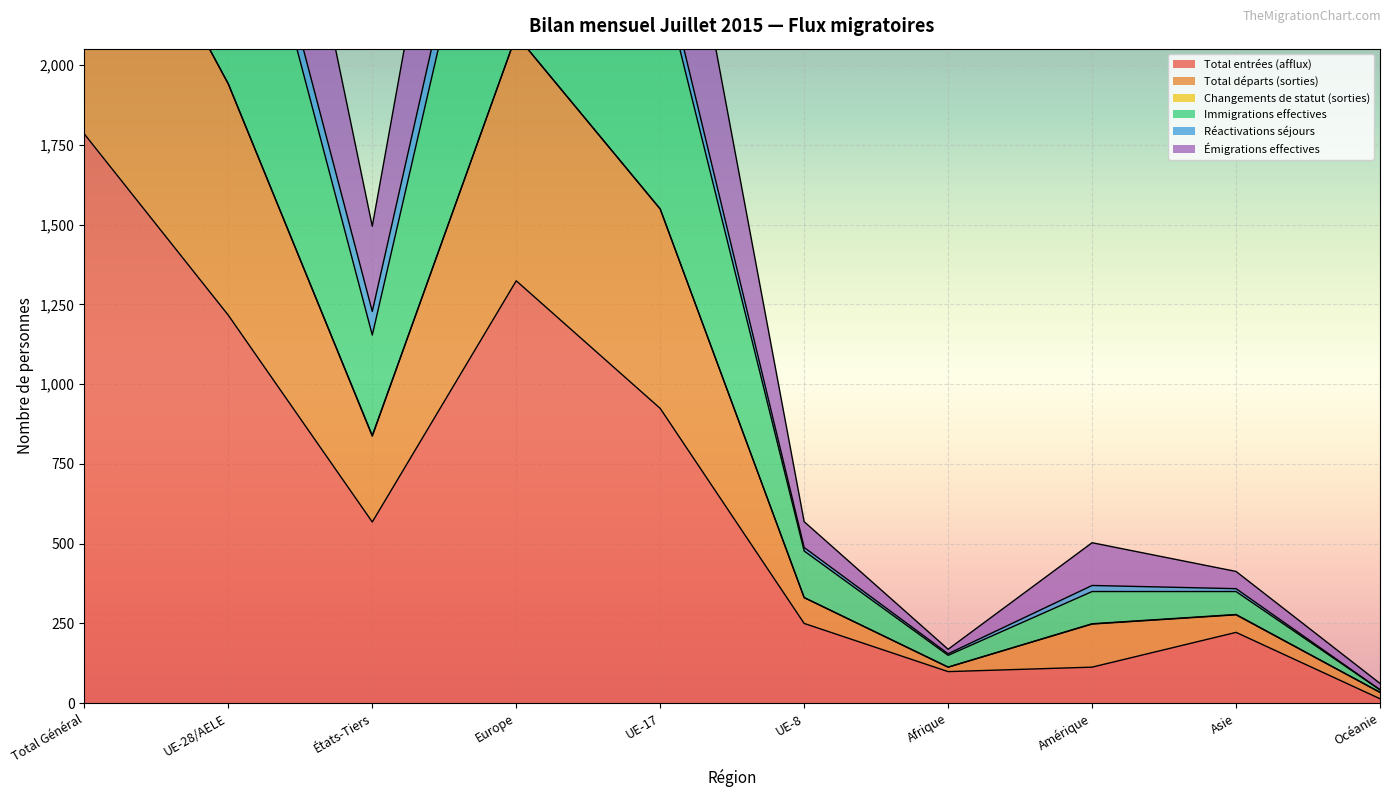

What is the label of the 7th point from the right?

Europe